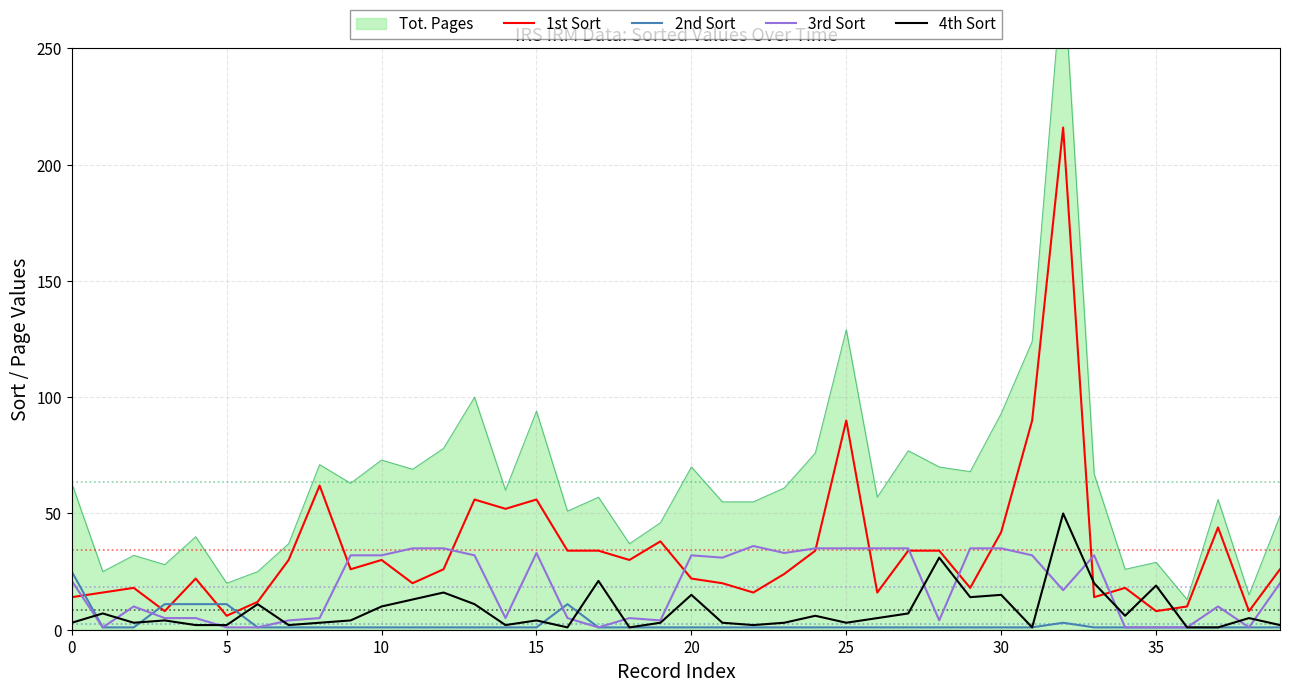

What is the value of the 3rd Sort point at the 6th from the left?

1